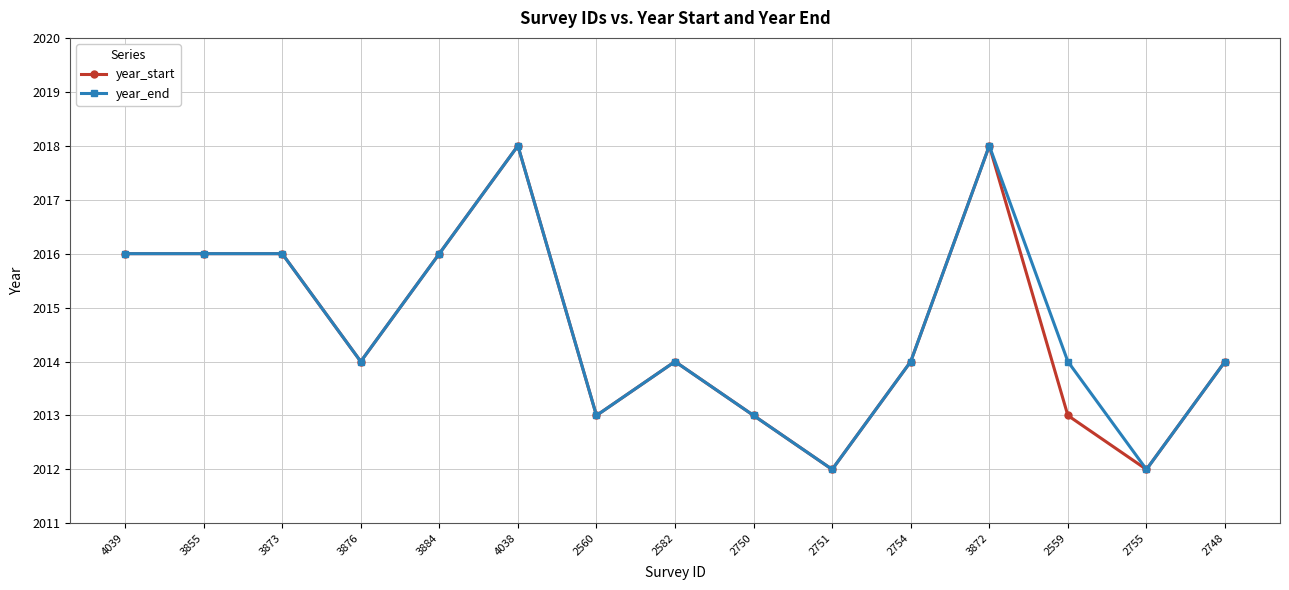

What is the smallest value displayed?

2012